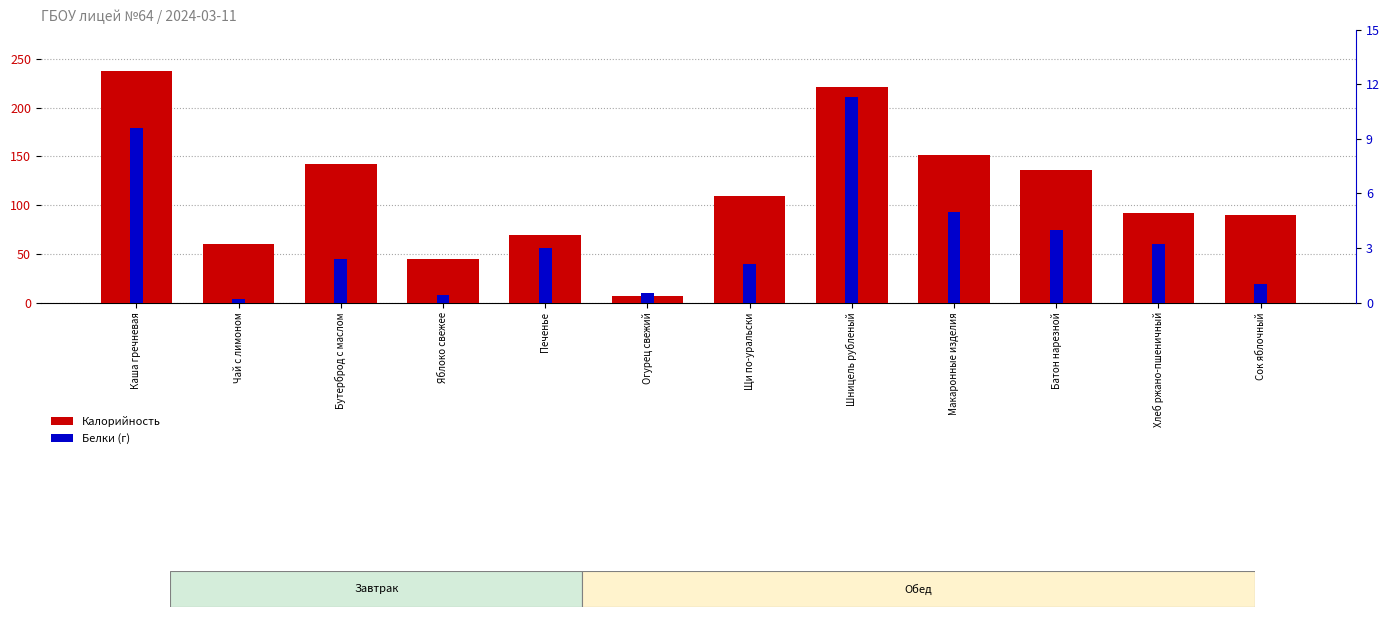

Reading left to right, transcribe all the data shown in this chart.

Калорийность: 237.5	60.0	142.0	44.4	69.0	7.2	109.2	221.0	151.0	136.0	92.0	90.0
Белки: 9.6	0.2	2.4	0.4	3.0	0.5	2.1	11.3	5.0	4.0	3.2	1.0